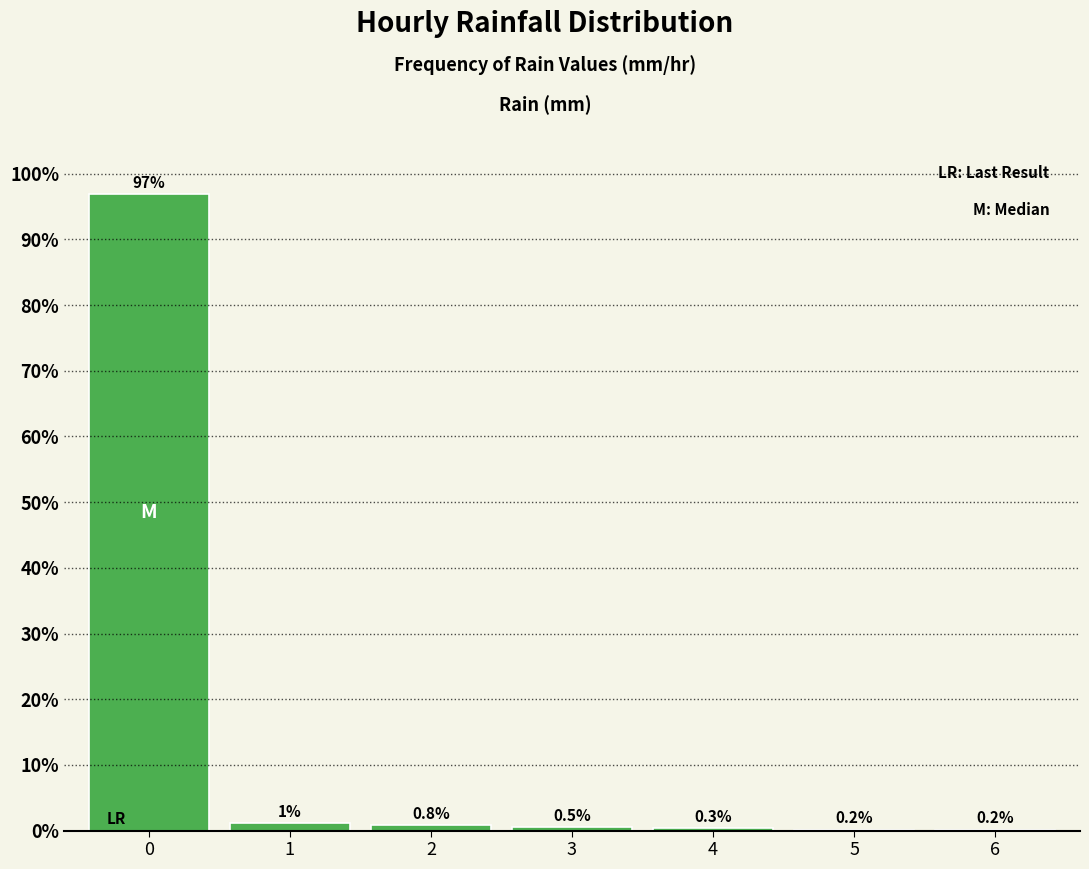

Which range on the x-axis has the tallest bar?

-0.5 to 0.5